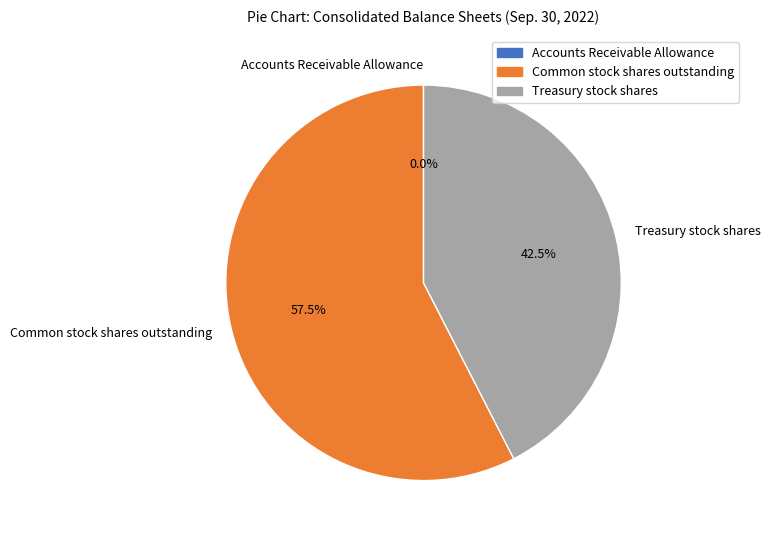

To the nearest percent, what is the combined percentage of Treasury stock shares and Common stock shares outstanding?

100%